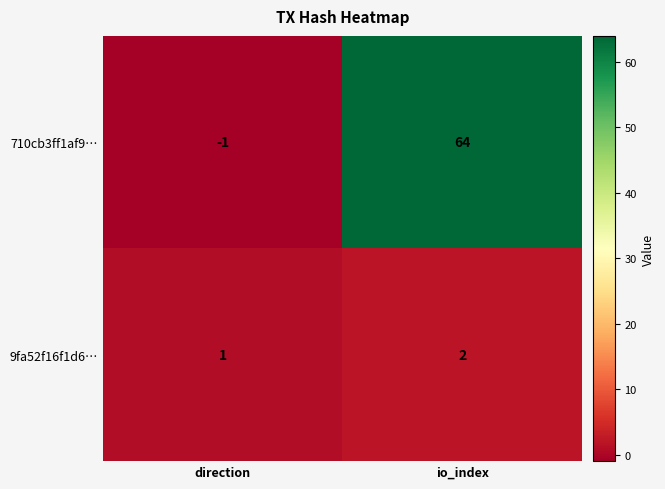

What is the sum of the 710cb3ff1af9… values at io_index and direction?

63